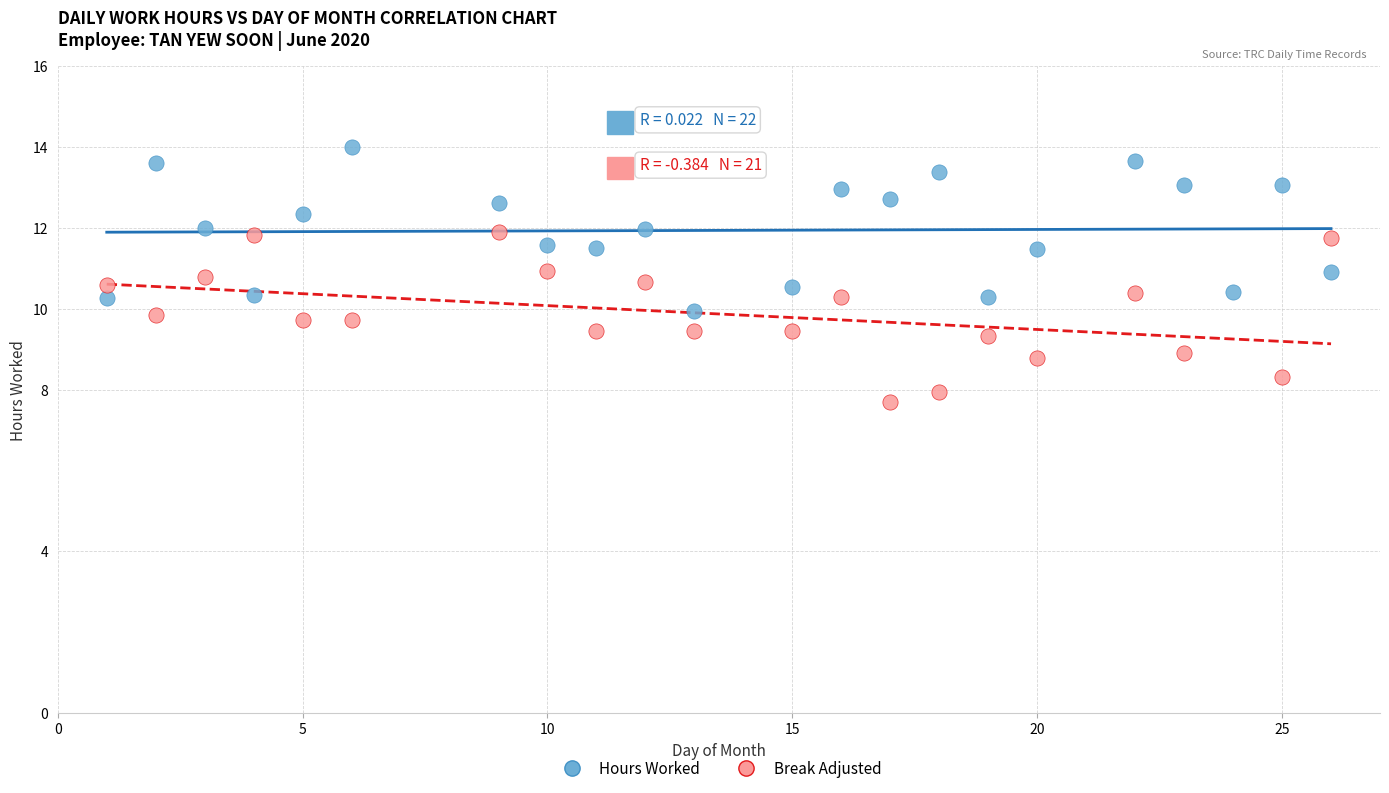

Which series reaches the minimum Y coordinate?

Break Adjusted